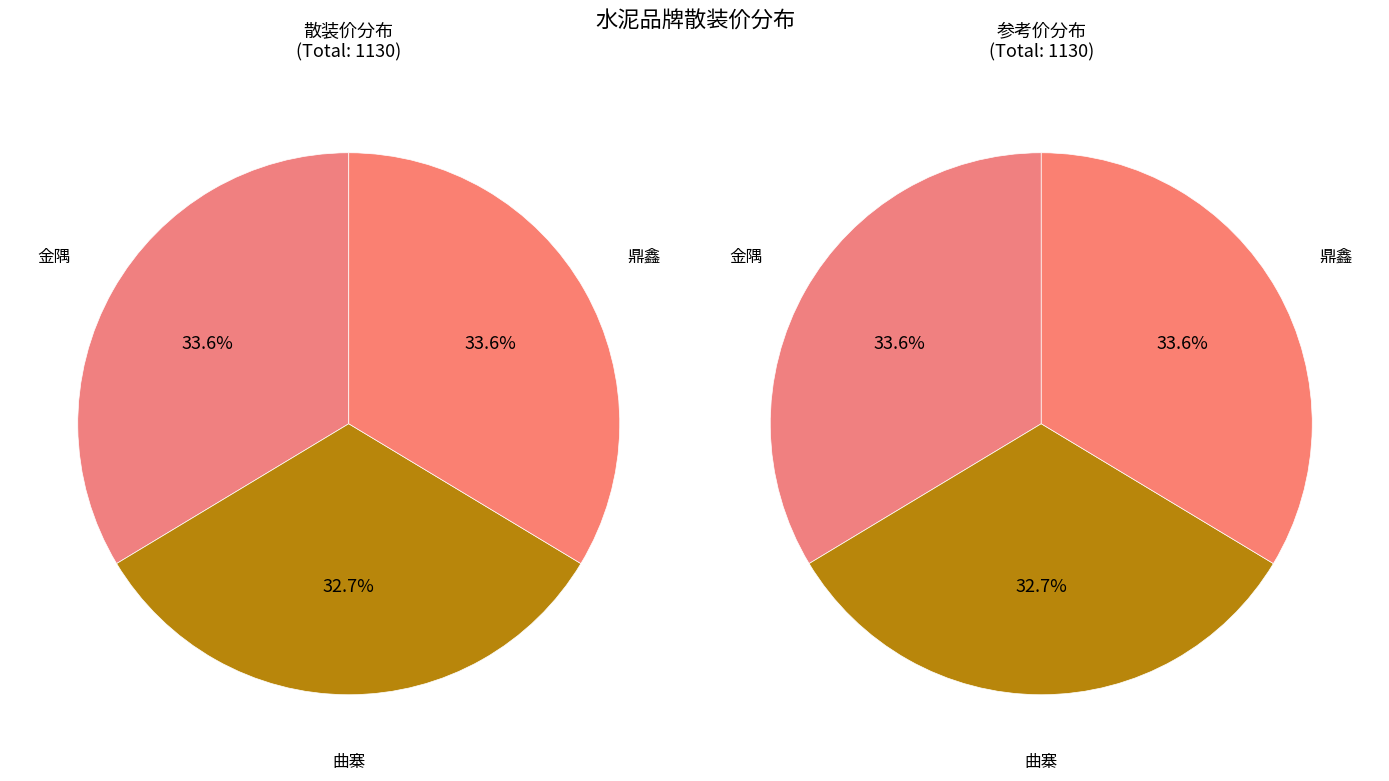

To the nearest percent, what portion does 曲寨 represent?

33%